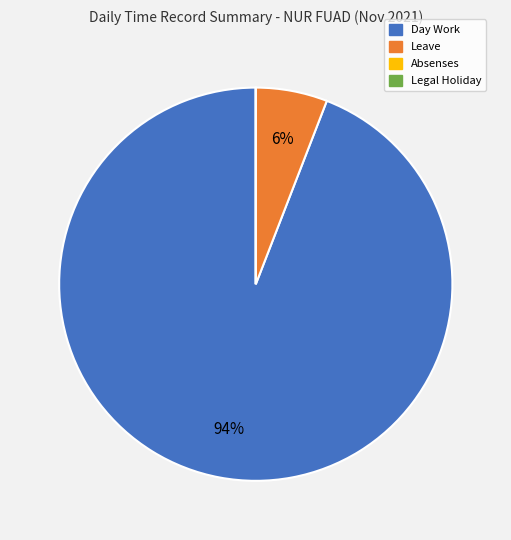

What is the majority slice?

Day Work